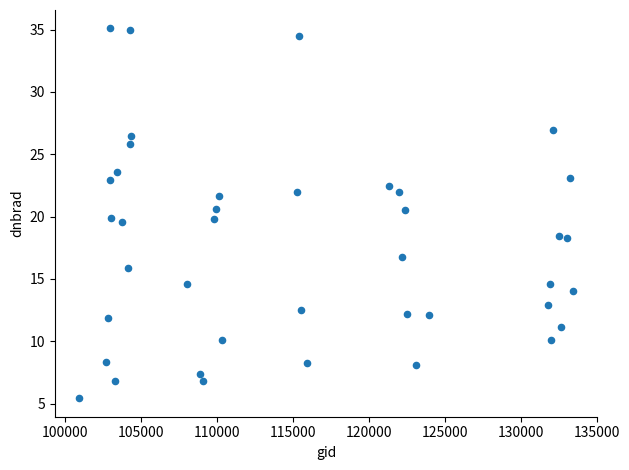

What is the range of X values (max minus min)?

32475.0